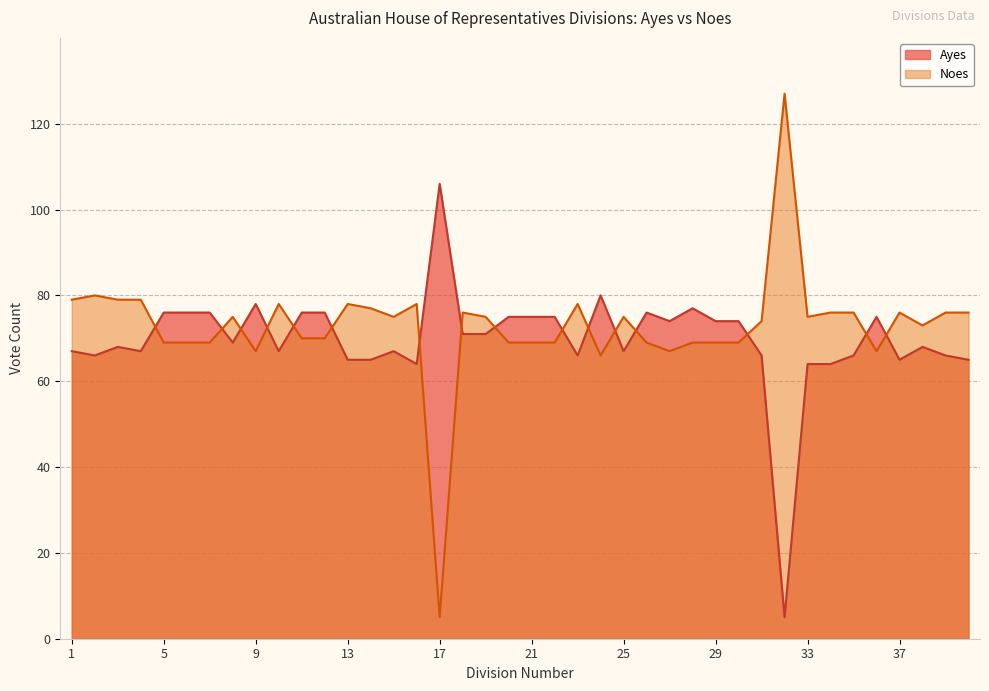

At which category does Noes reach its first local peak?

2